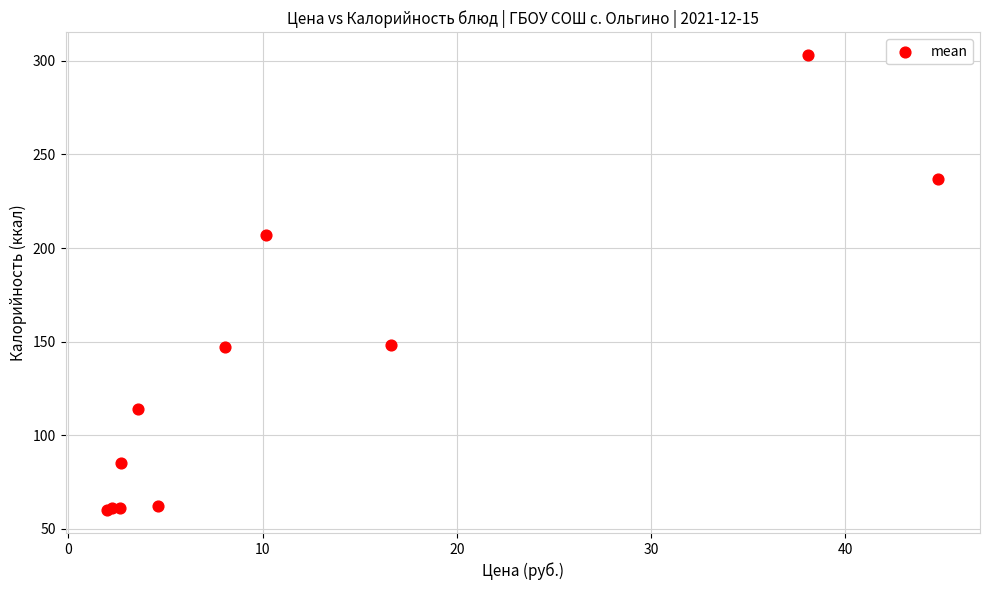

What Y value in the scatter plot is closest to 181?

207